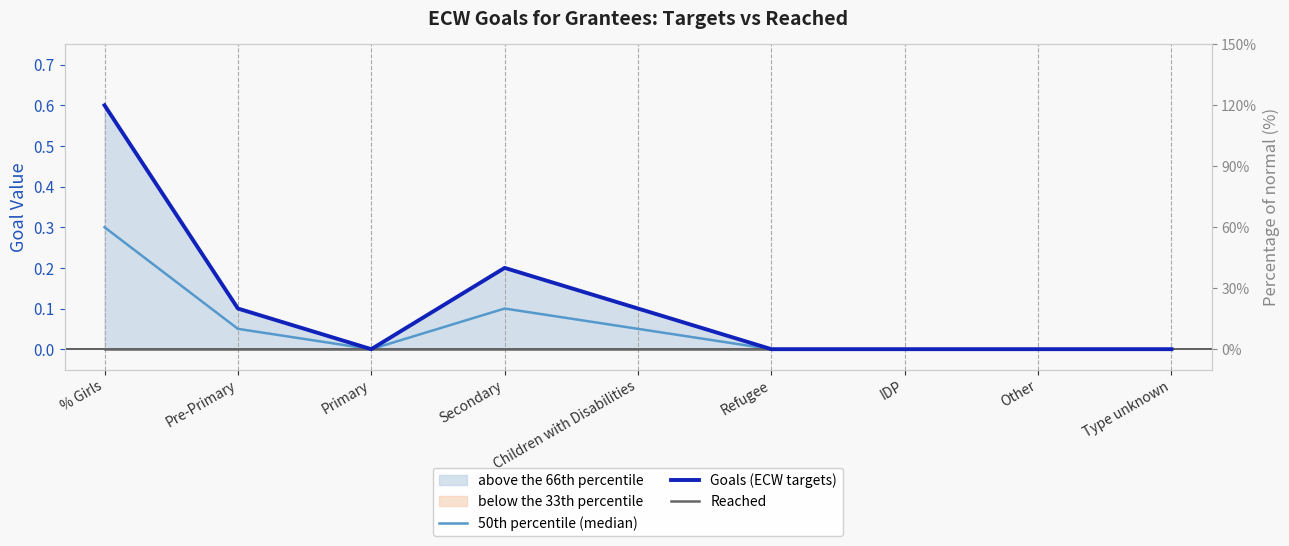

Is the value of Reached at Secondary greater than the value of Goals (ECW targets) at Refugee?

No